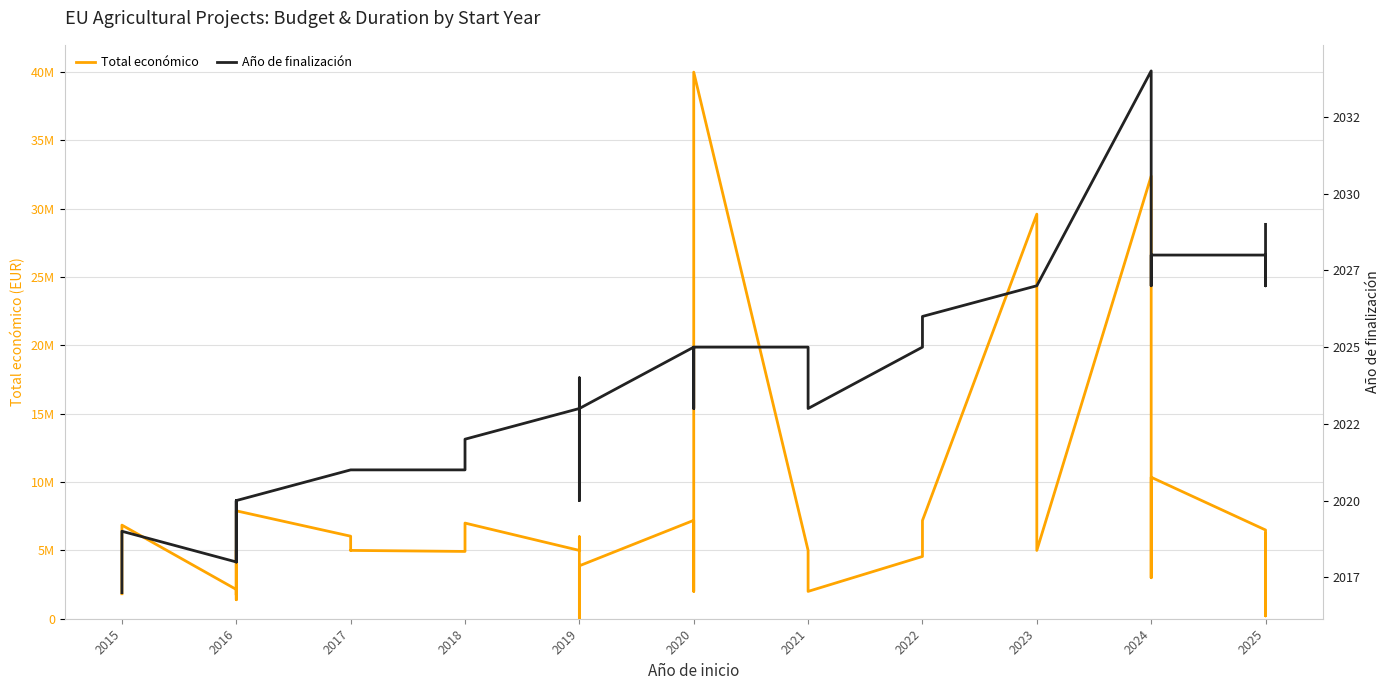

What is the label of the 39th point from the right?

2016